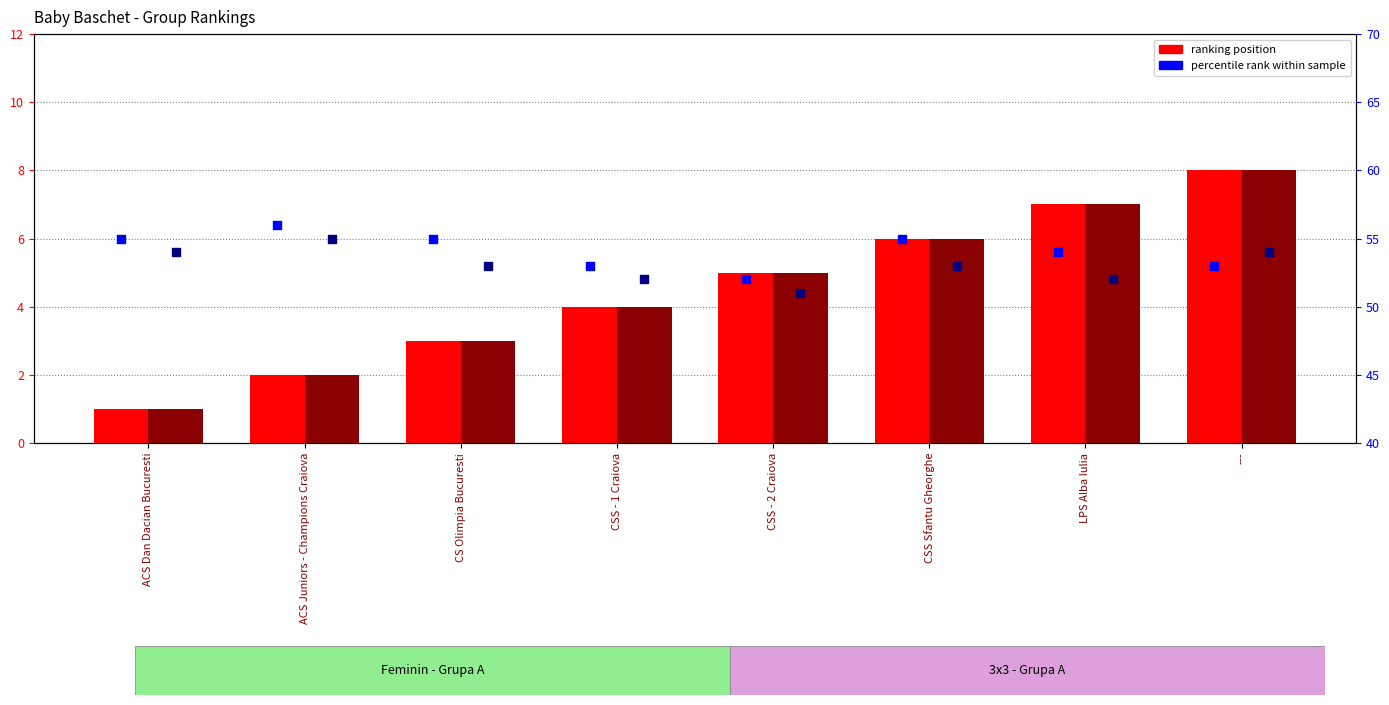

Which series contains the lowest Y value?

Baby Baschet Feminin - Grupa A